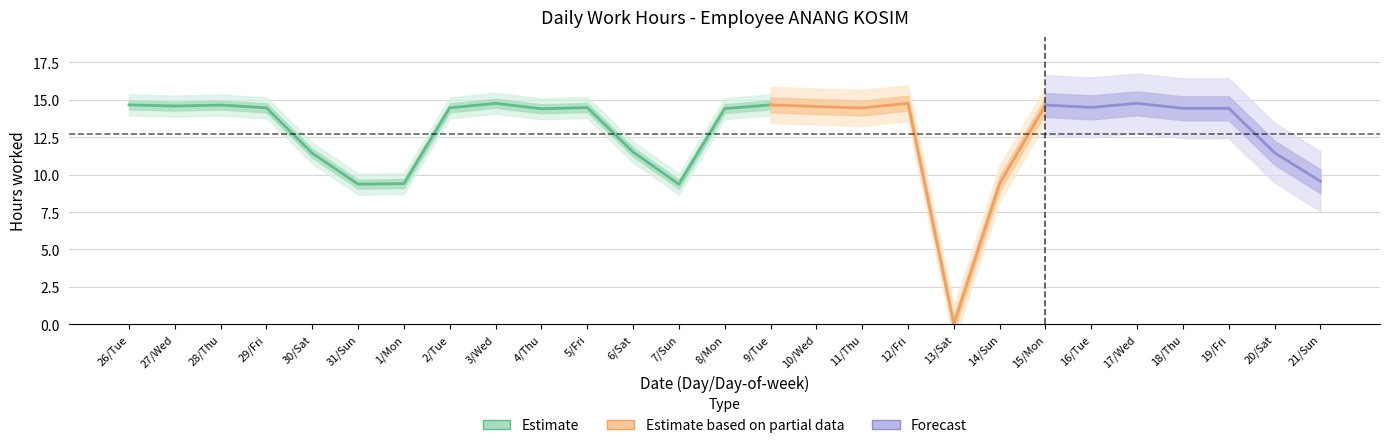

Rank the categories by value from highest to lowest.

12/Fri, 3/Wed, 17/Wed, 26/Tue, 9/Tue, 28/Thu, 15/Mon, 27/Wed, 10/Wed, 16/Tue, 5/Fri, 29/Fri, 2/Tue, 11/Thu, 18/Thu, 19/Fri, 8/Mon, 4/Thu, 6/Sat, 20/Sat, 30/Sat, 21/Sun, 1/Mon, 14/Sun, 31/Sun, 7/Sun, 13/Sat